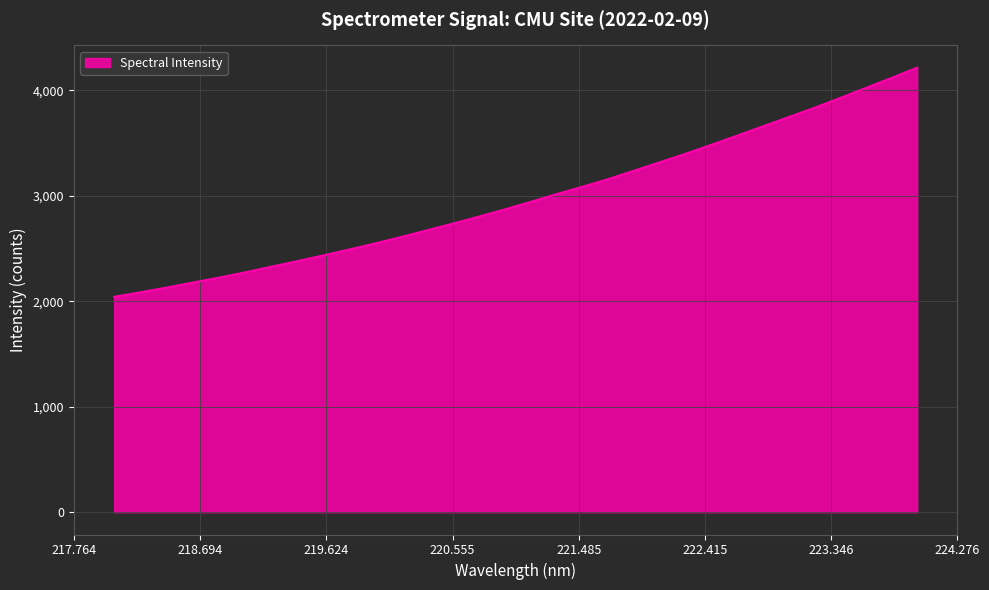

Does the chart have visible grid lines?

Yes